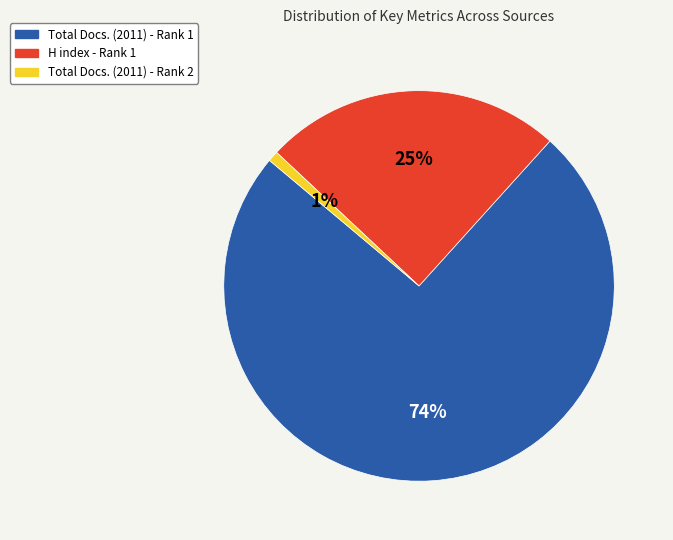

Count the number of slices in the pie.

3